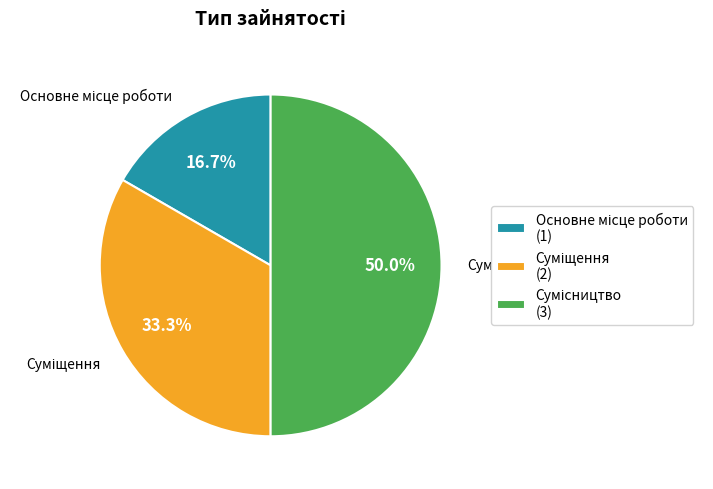

Between Сумісництво and Основне місце роботи, which is larger?

Сумісництво